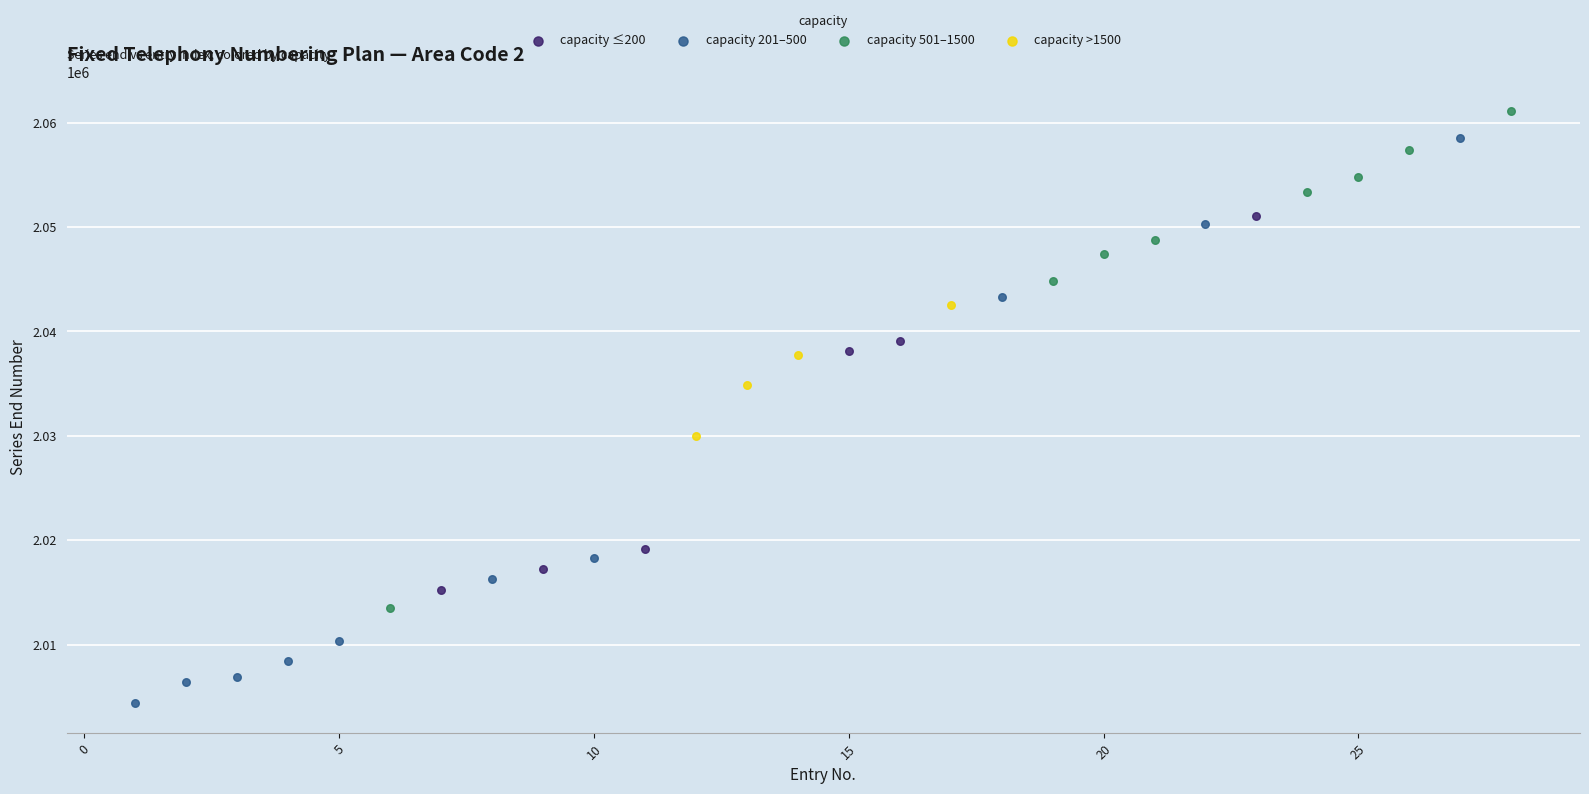

Which series contains the lowest Y value?

capacity 201–500